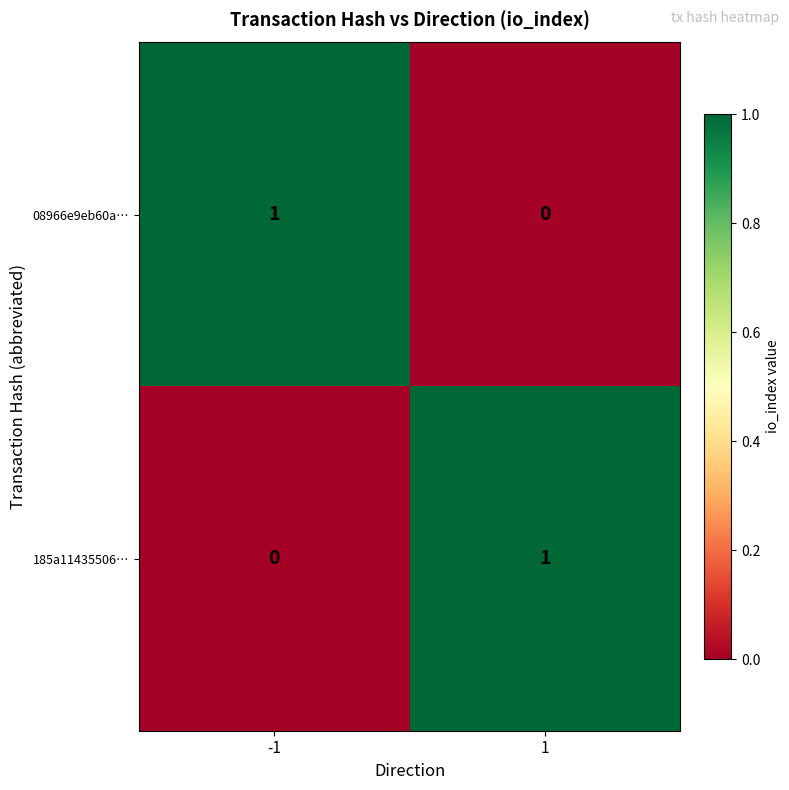

The 185a11435506… series shows 0 at 1. True or false?

False